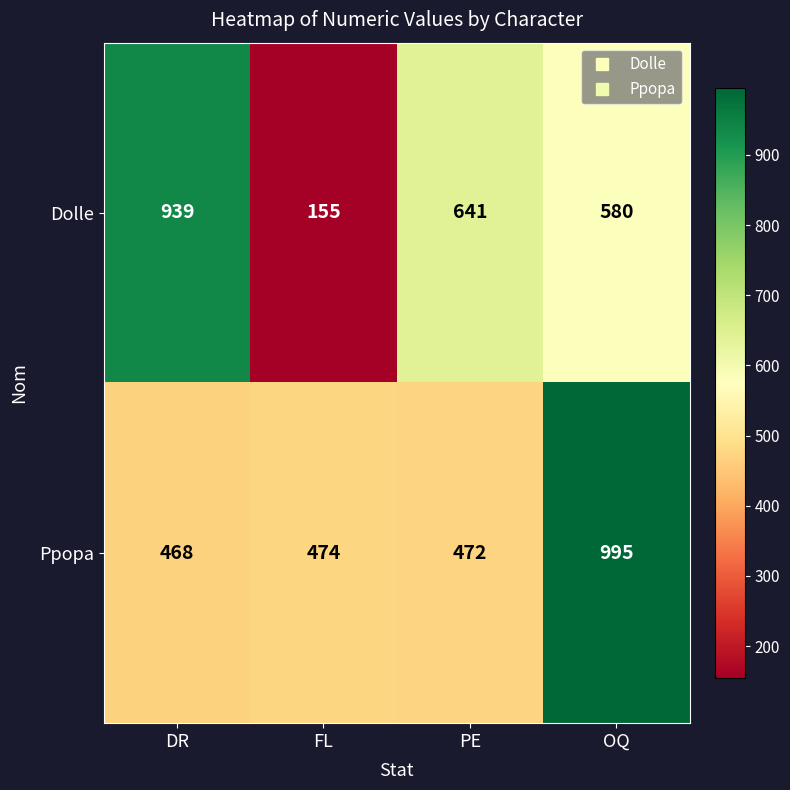

What is the smallest value displayed?

155